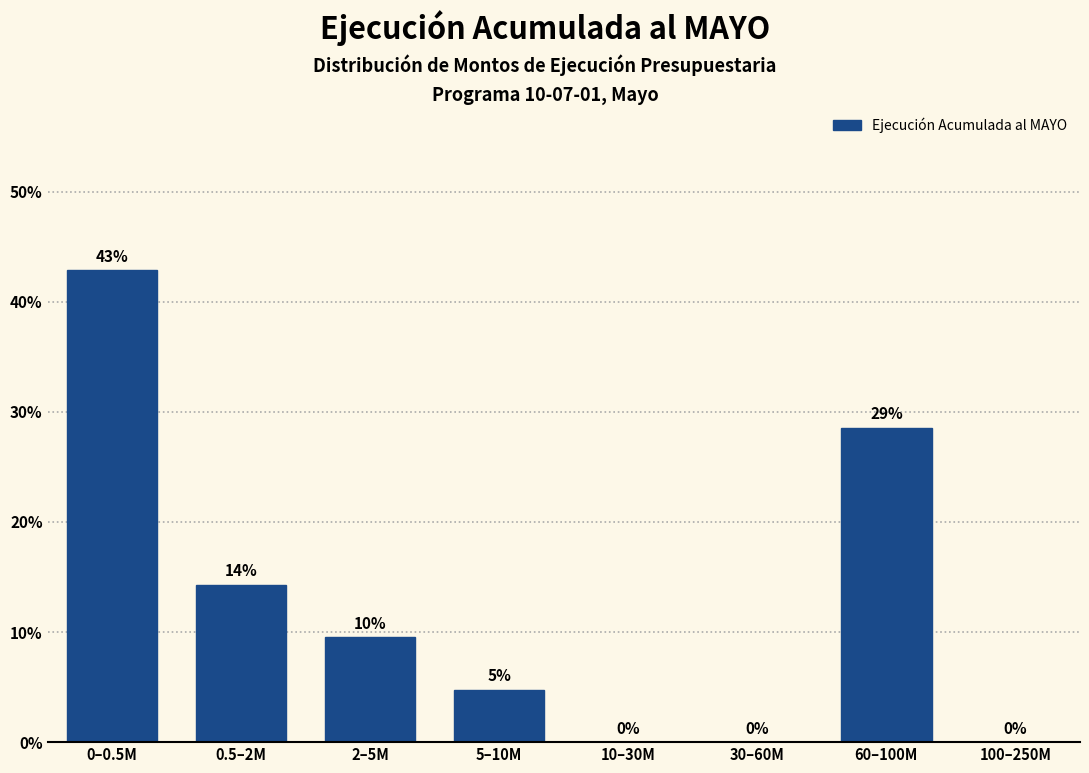

True or false: the data shows 25.8 at 100–250M.

False